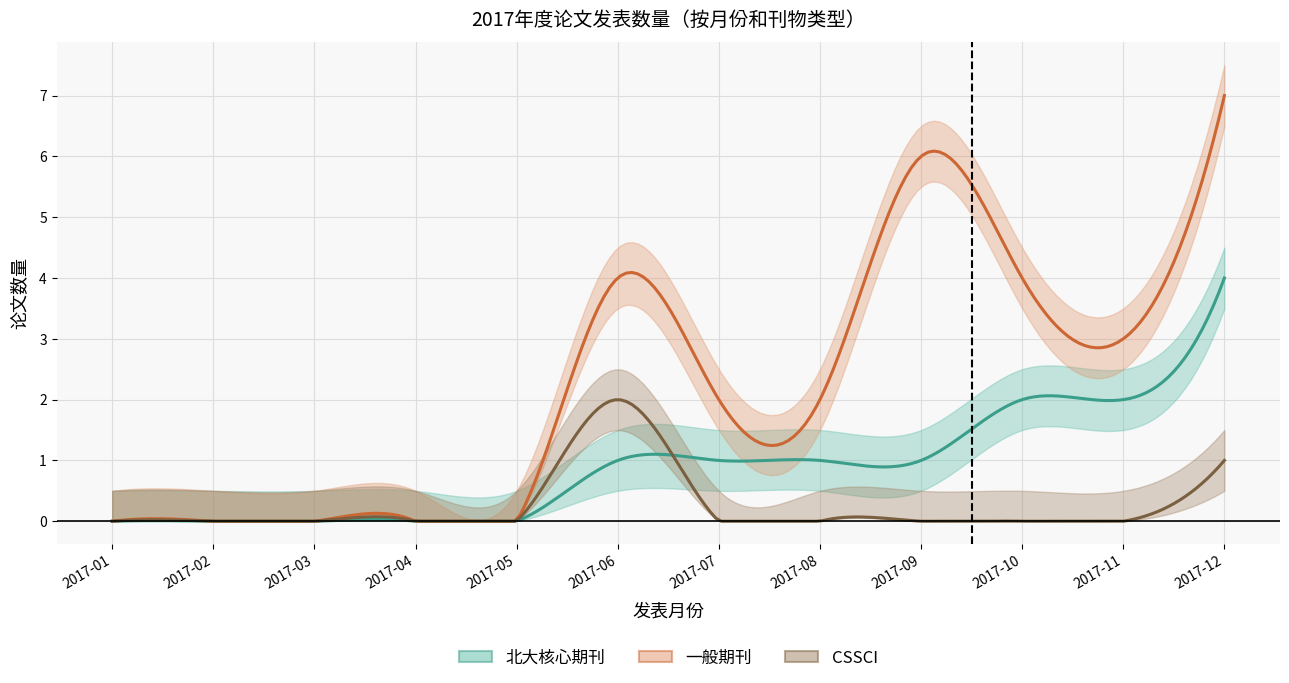

Does the chart have visible grid lines?

Yes